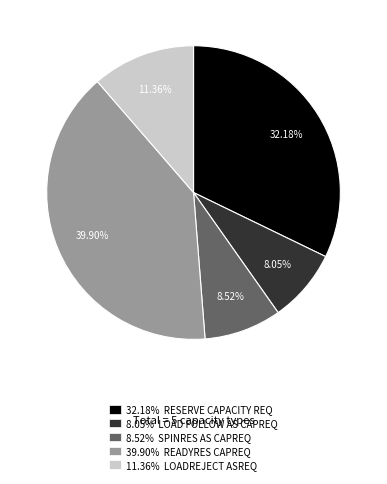

What is the ratio of the value at 8.52% SPINRES AS CAPREQ to the value at 8.05% LOAD FOLLOW AS CAPREQ?

1.1